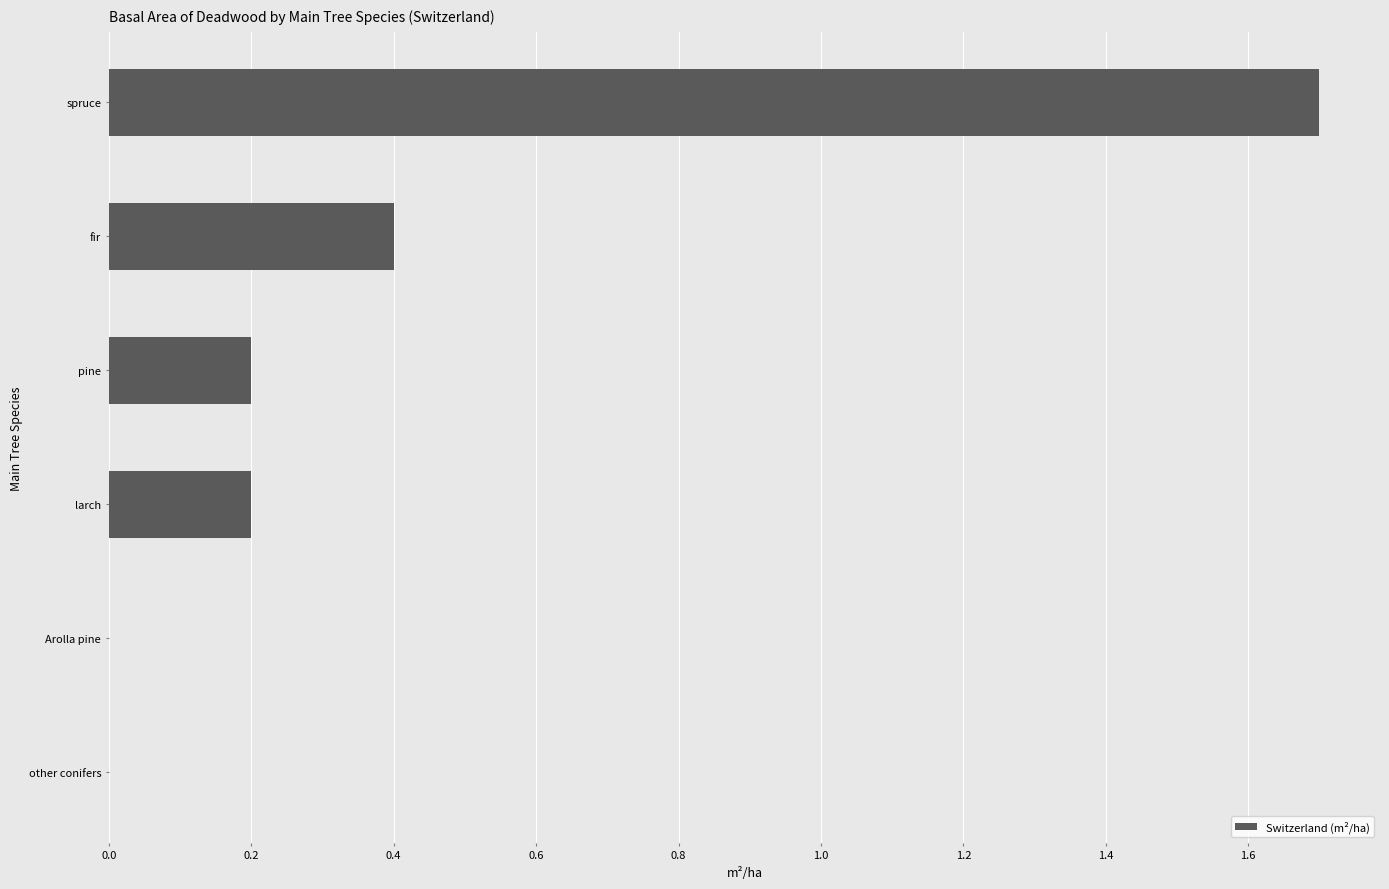

What is the sum of all values?

2.5